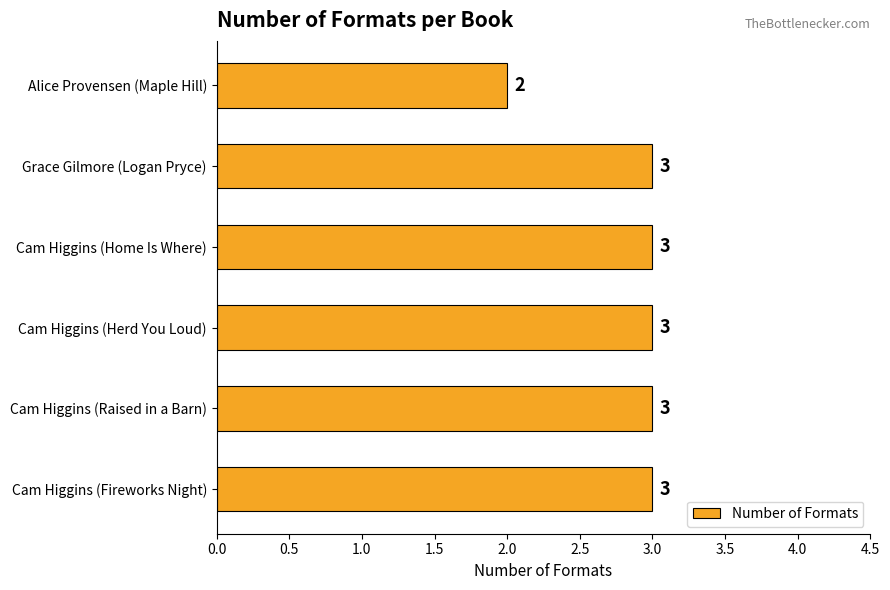

What is the greatest value displayed?

3